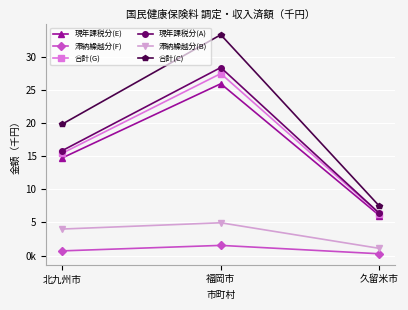

Does the chart have visible grid lines?

Yes